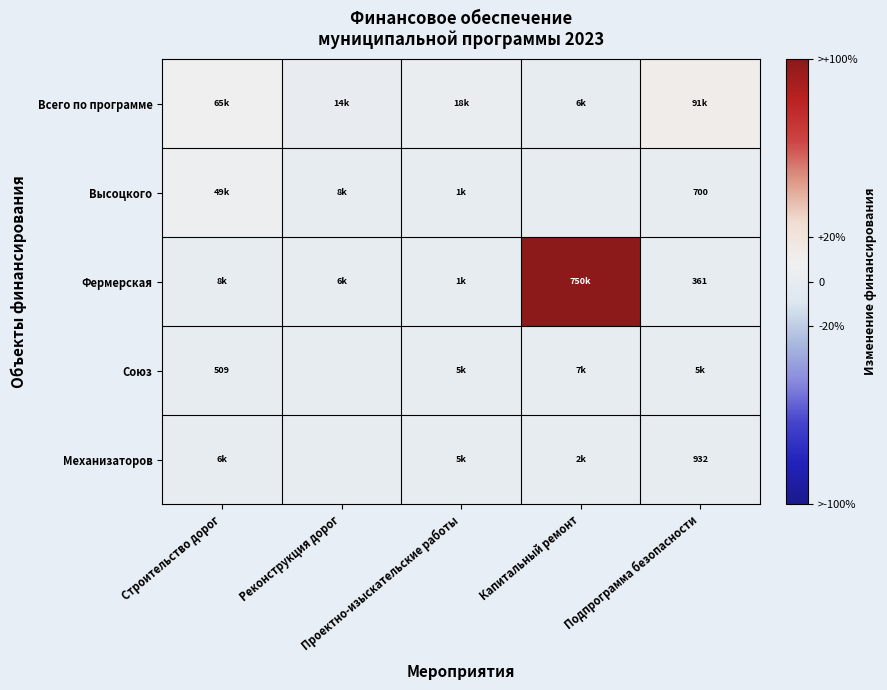

True or false: Фермерская has a value of 66.2 at Капитальный ремонт.

False